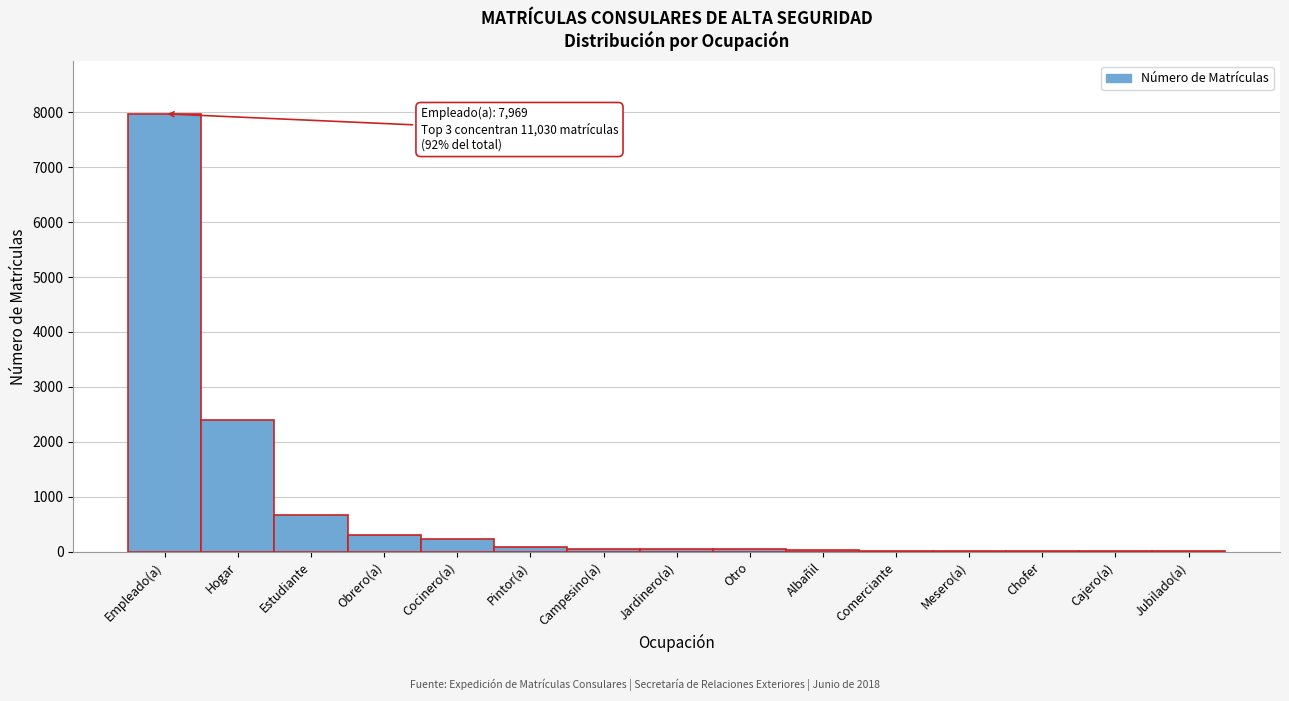

Which has a higher value, Obrero(a) or Pintor(a)?

Obrero(a)